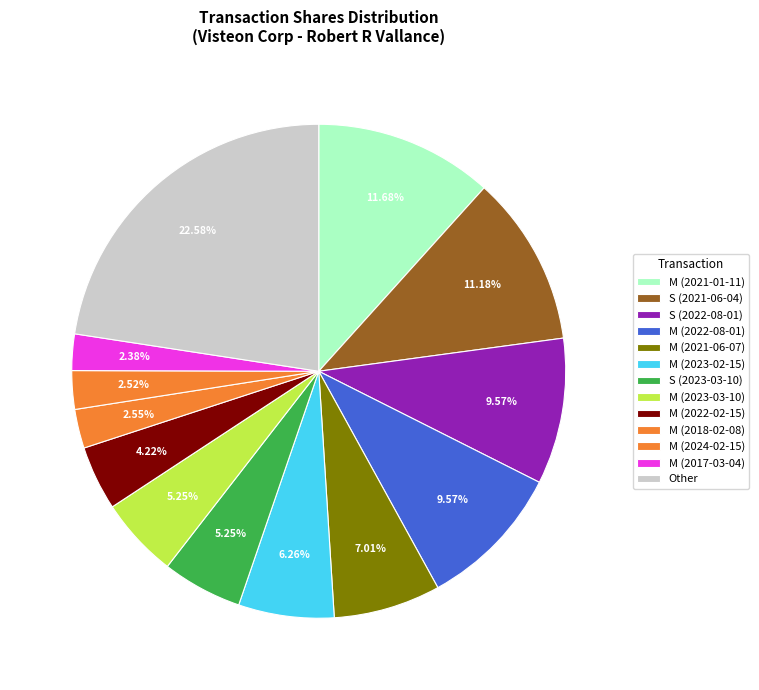

How many slices are in this pie chart?

13